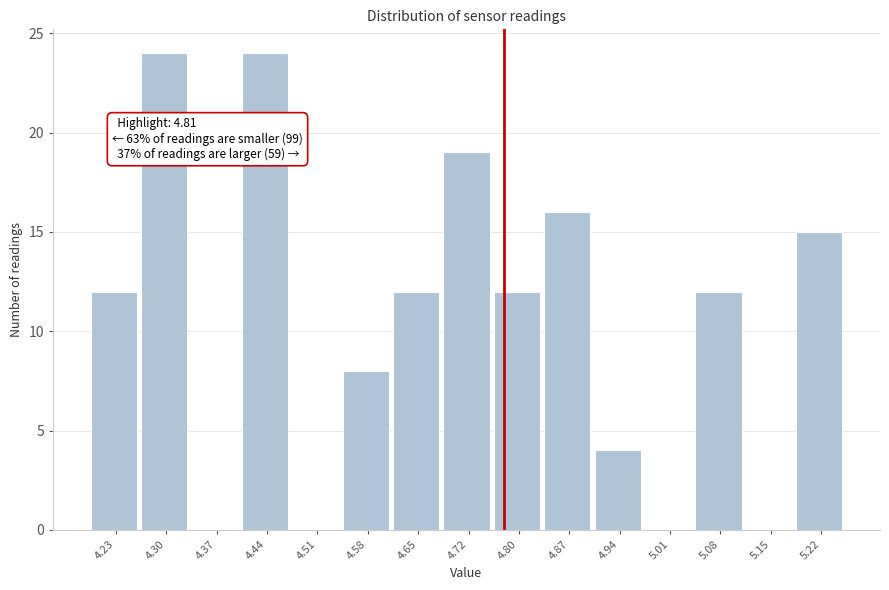

Reading right to left, extract all data points from this chart.

5.22=15	5.15=0	5.08=12	5.01=0	4.94=4	4.87=16	4.80=12	4.72=19	4.65=12	4.58=8	4.51=0	4.44=24	4.37=0	4.30=24	4.23=12